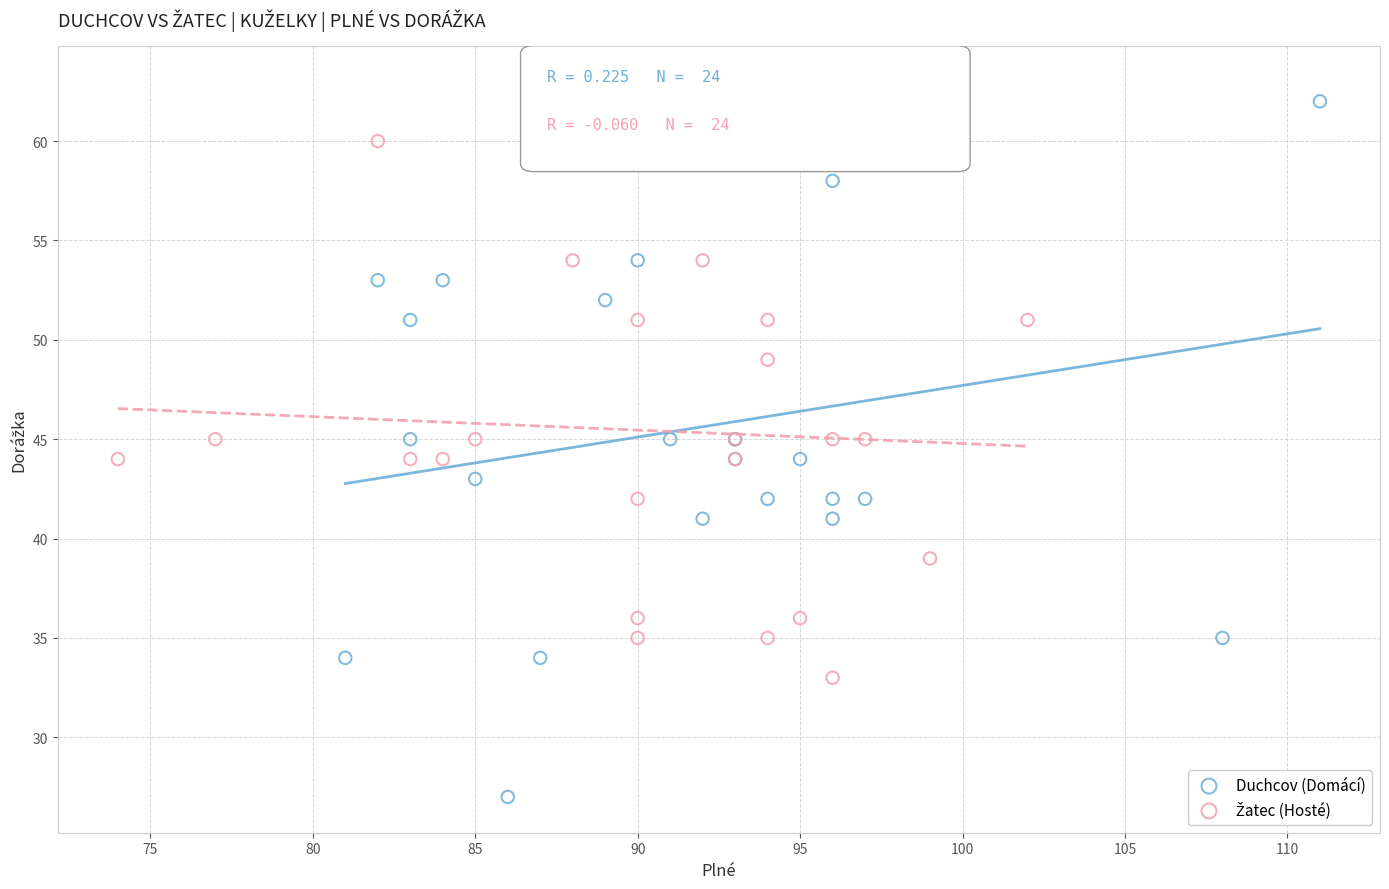

Which series contains the lowest Y value?

Duchcov (Domácí)